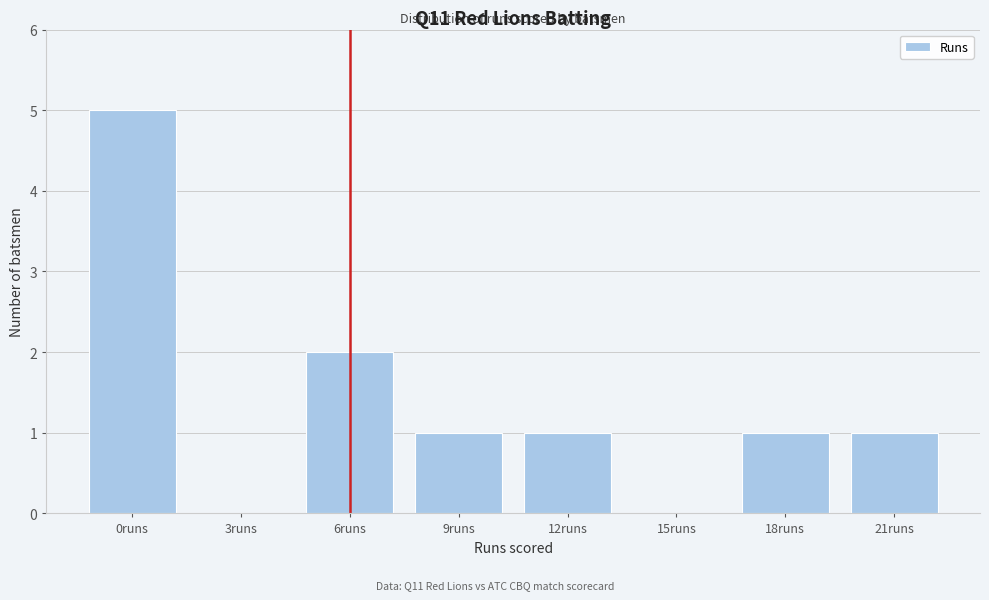

Reading left to right, list all the values displayed in this chart.

0runs=5	3runs=0	6runs=2	9runs=1	12runs=1	15runs=0	18runs=1	21runs=1